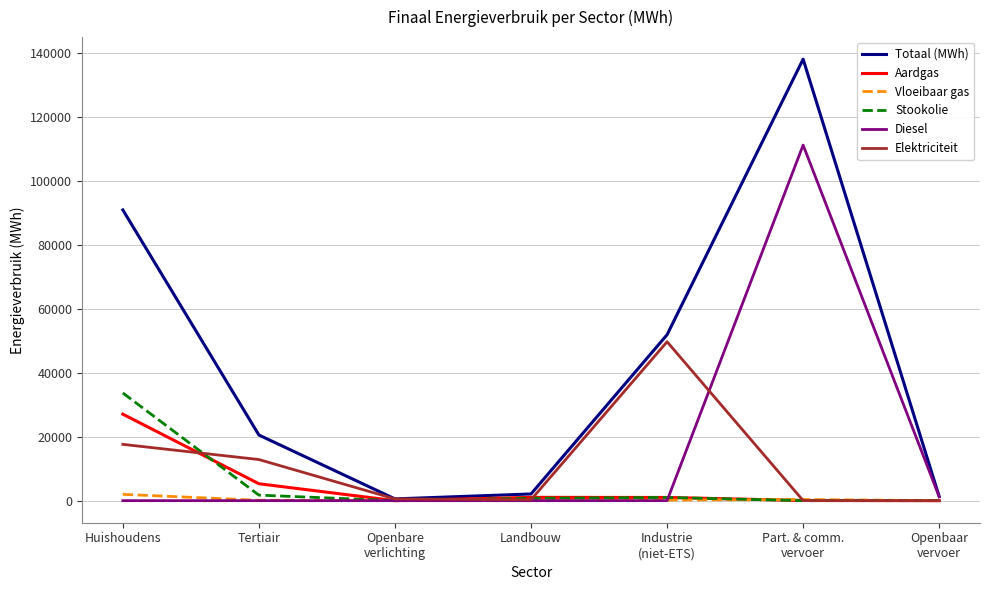

At which category is the sum across all series the highest?

Part. & comm.
vervoer